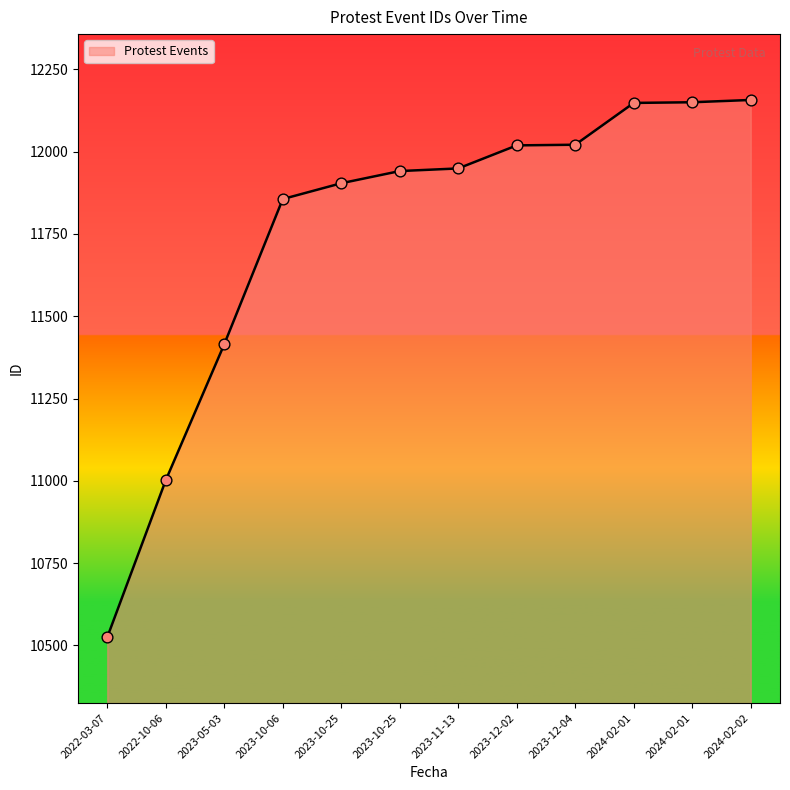

Which has a higher value, 2023-10-06 or 2023-12-02?

2023-12-02